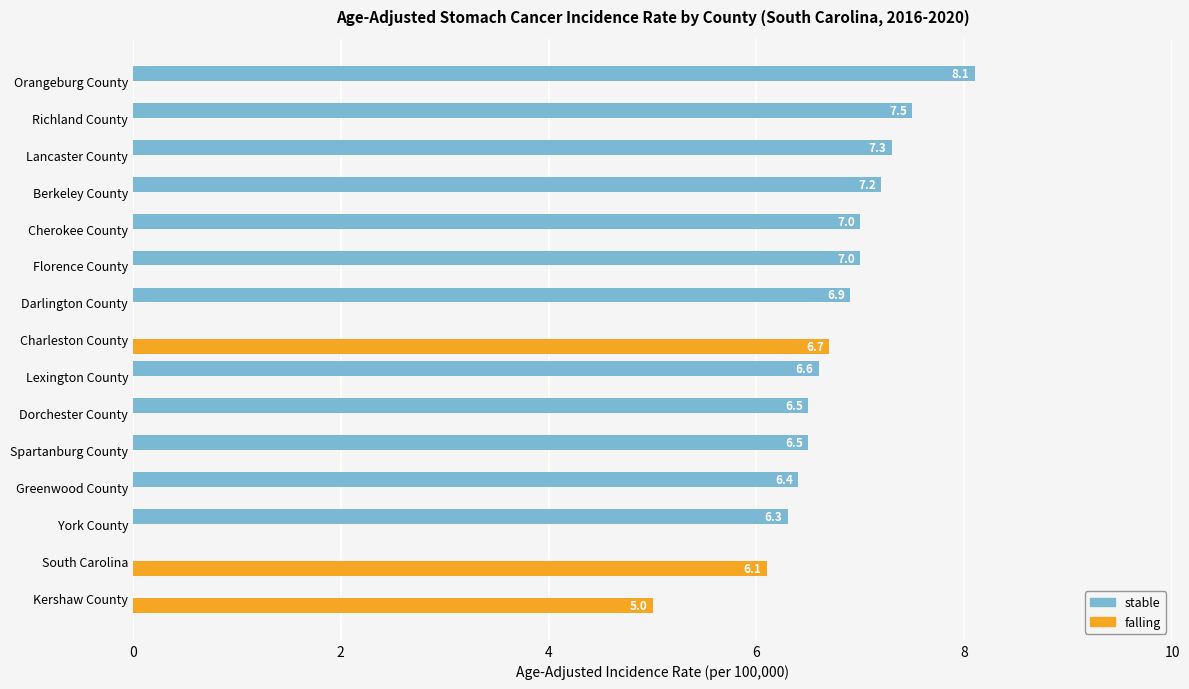

Which series has the largest total across all categories?

stable